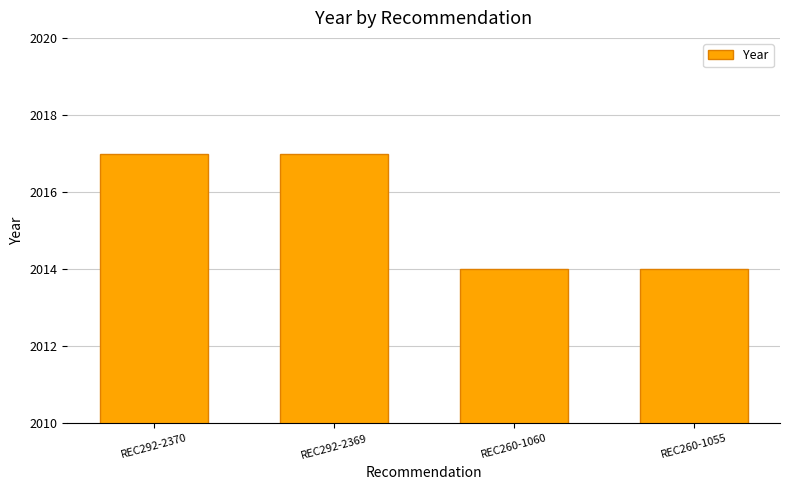

What is the minimum value shown in the chart?

2014